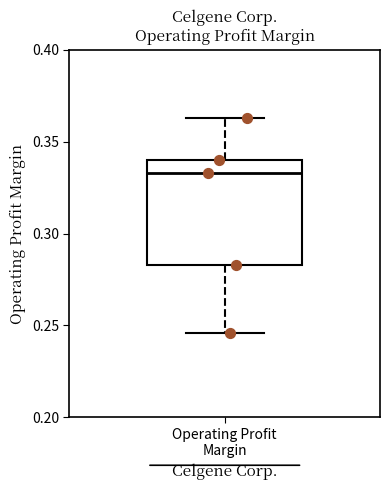

Transcribe this box plot: give where the median line is, the range the box spans, and where the two whiskers end, as read against the y-axis. The values are not printed on the chart, so give them approximately, as read against the axis.

median 0.335, box 0.285 to 0.340, whiskers 0.245 to 0.365